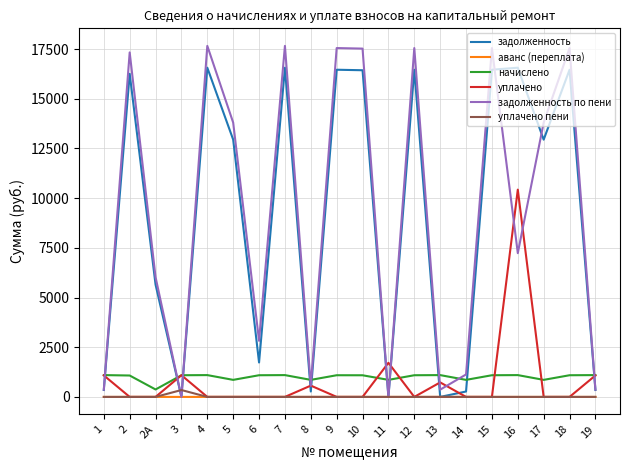

List the series in order of their peak value, lowest first.

аванс (переплата), уплачено пени, начислено, уплачено, задолженность, задолженность по пени